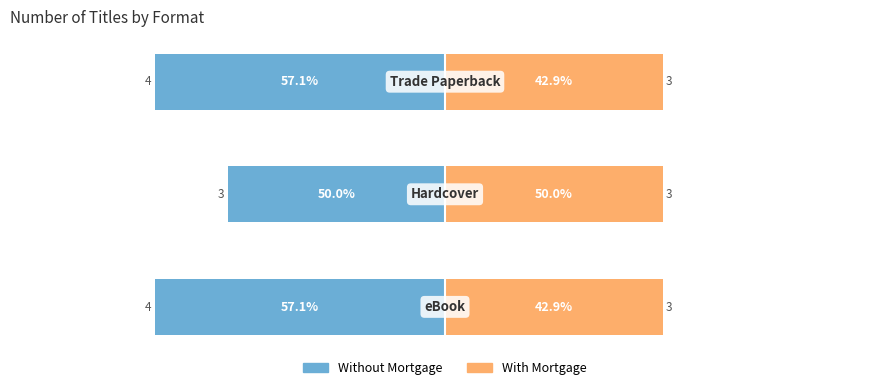

The Without Mortgage series shows -1.7 at 1. True or false?

False